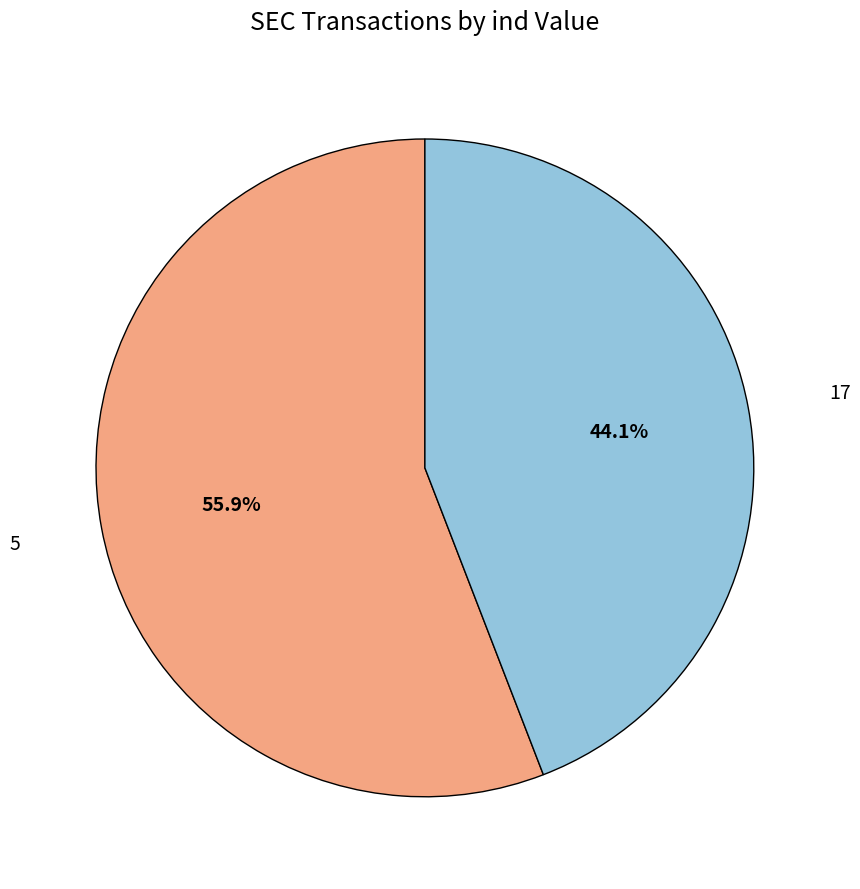

Does any single category account for the majority?

Yes